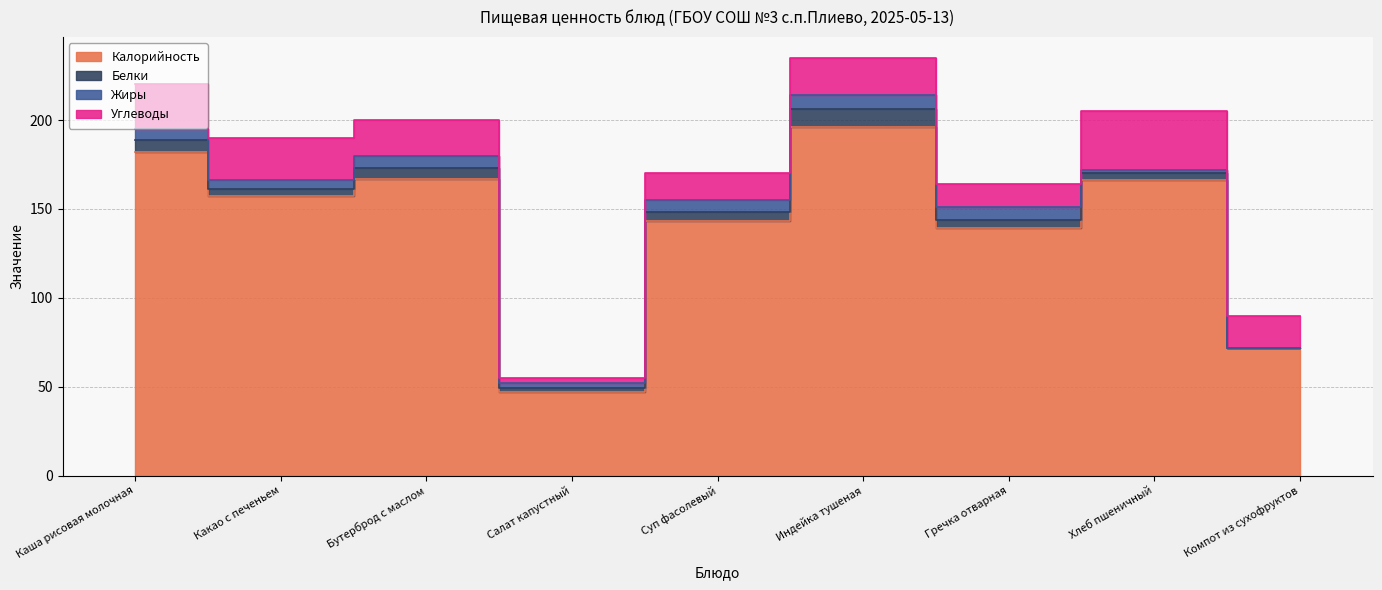

What is the value of the Углеводы point at the 5th from the left?

15